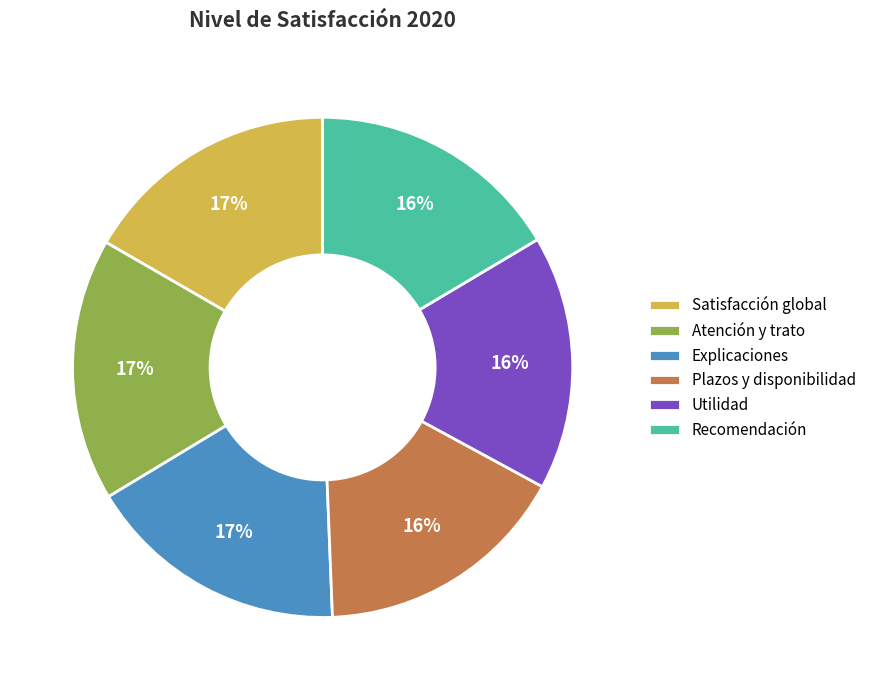

To the nearest percent, what is the difference between the largest and smallest slice percentages?

1%